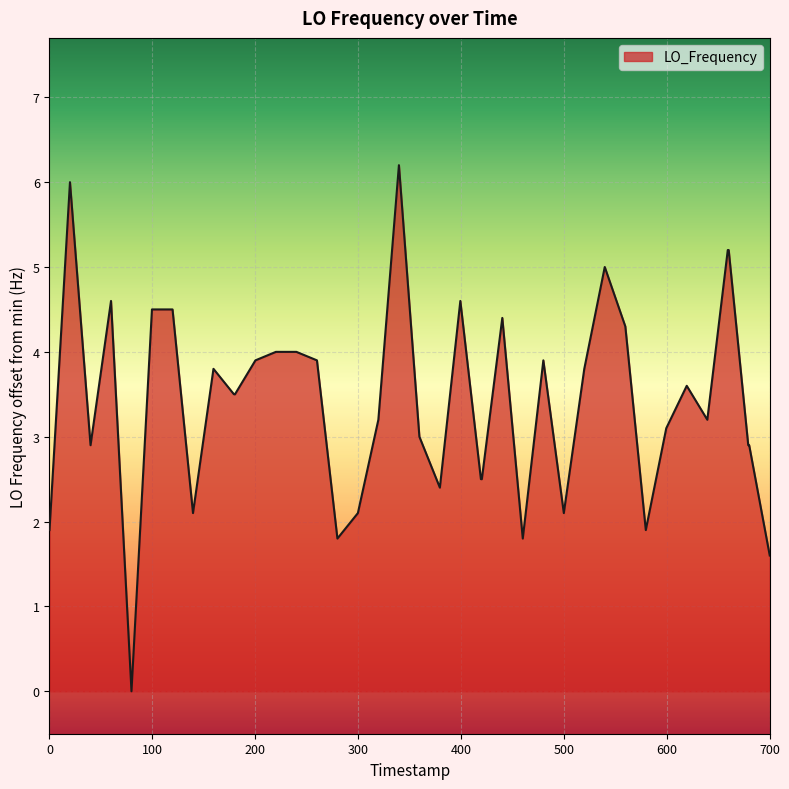

Reading left to right, list all the values displayed in this chart.

1.9	6.0	2.9	4.6	0.0	4.5	4.5	2.1	3.8	3.5	3.5	3.9	4.0	4.0	3.9	1.8	2.1	3.2	6.2	3.0	2.4	4.6	2.5	2.5	4.4	1.8	3.9	2.1	3.8	5.0	4.3	1.9	3.1	3.6	3.2	5.2	5.2	2.9	2.9	1.6